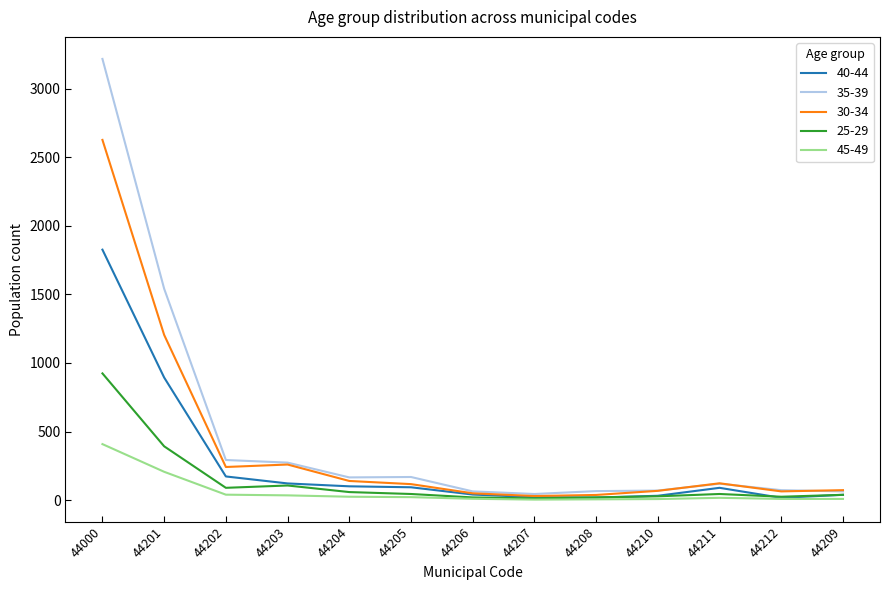

What is the smallest value displayed?

3